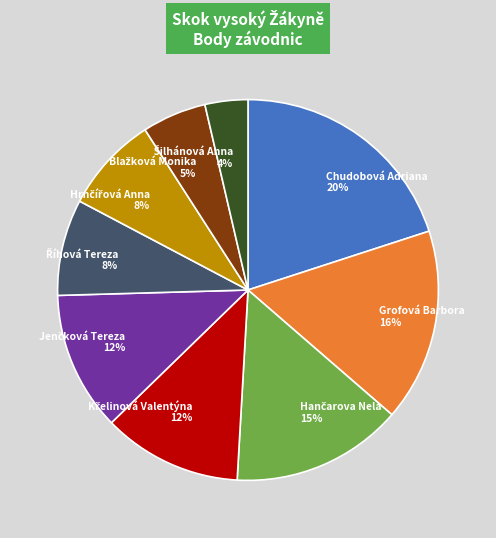

What is the largest slice in the pie chart?

Chudobová Adriana